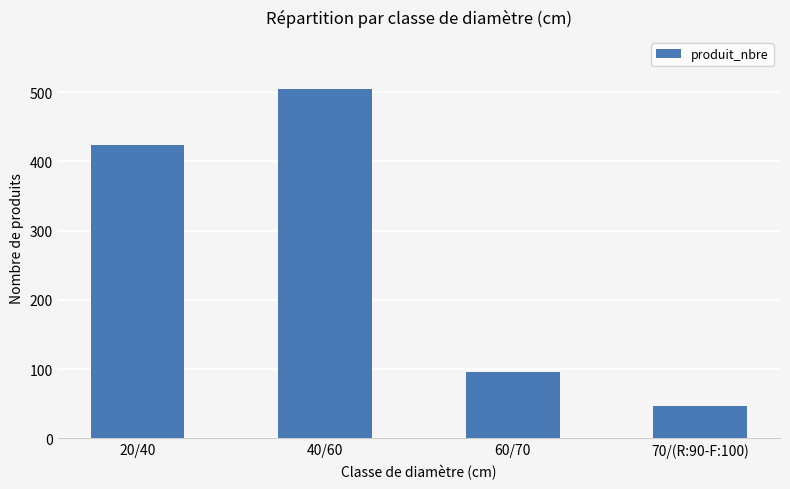

How many data points does each series have?

4